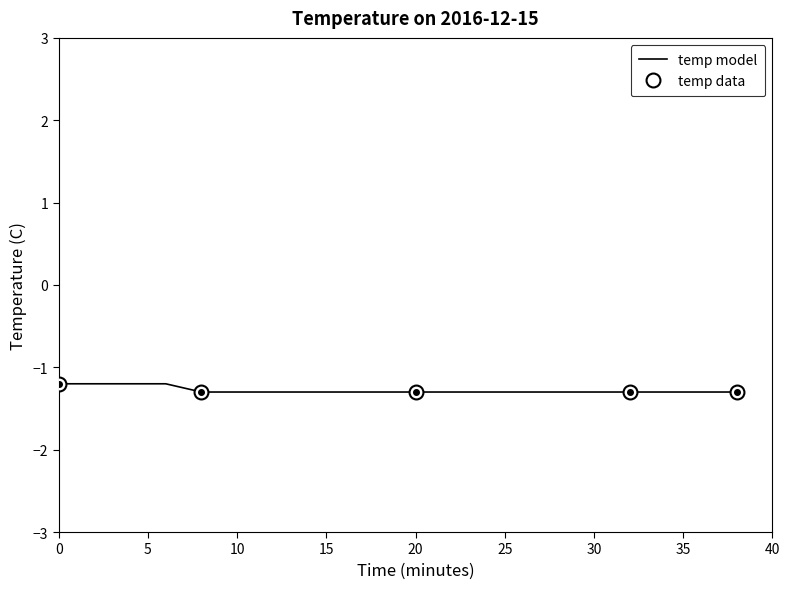

What is the maximum value shown in the chart?

-1.2